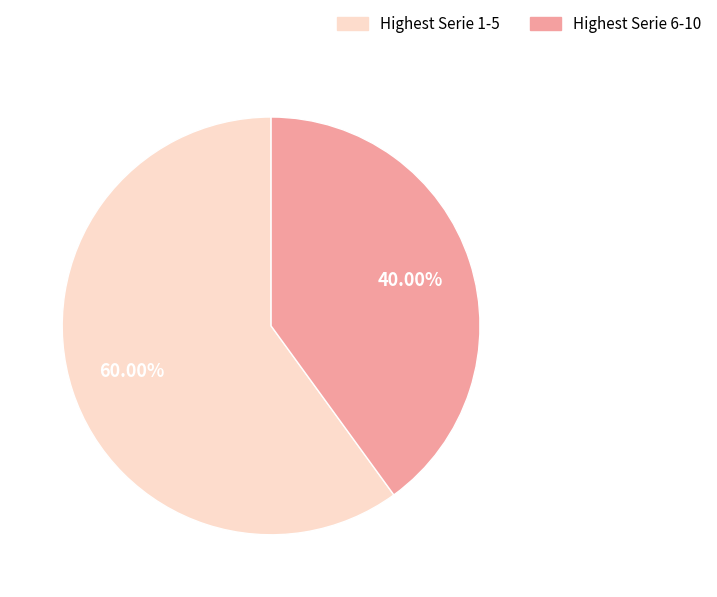

Does any single category account for the majority?

Yes